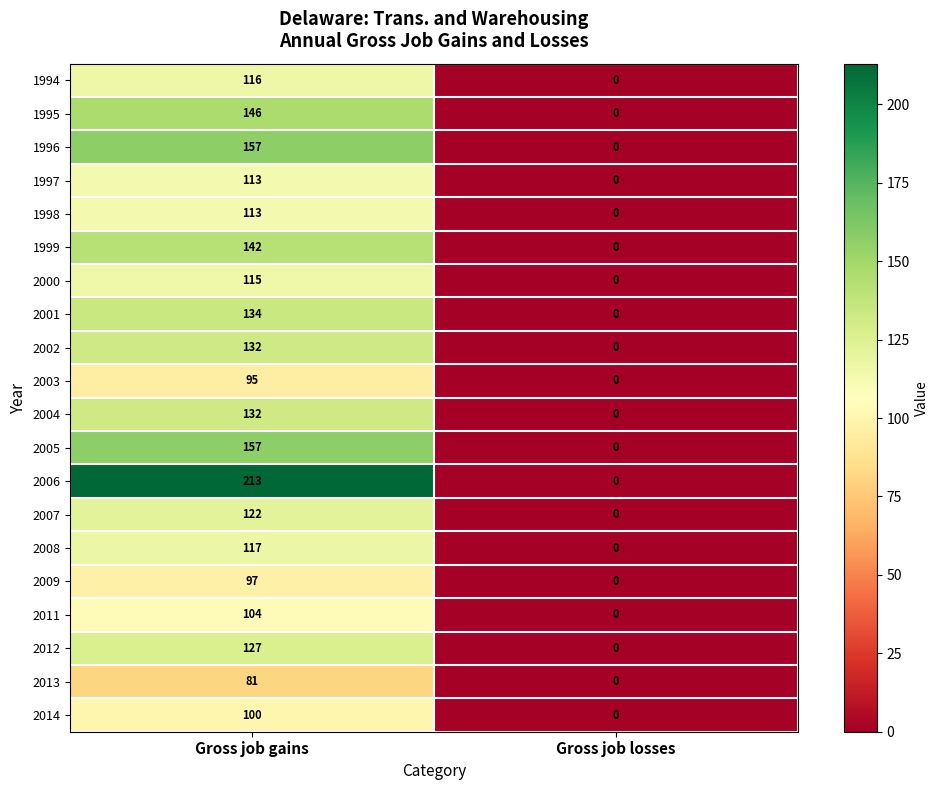

True or false: 1999 has a value of 0 at Gross job losses.

True